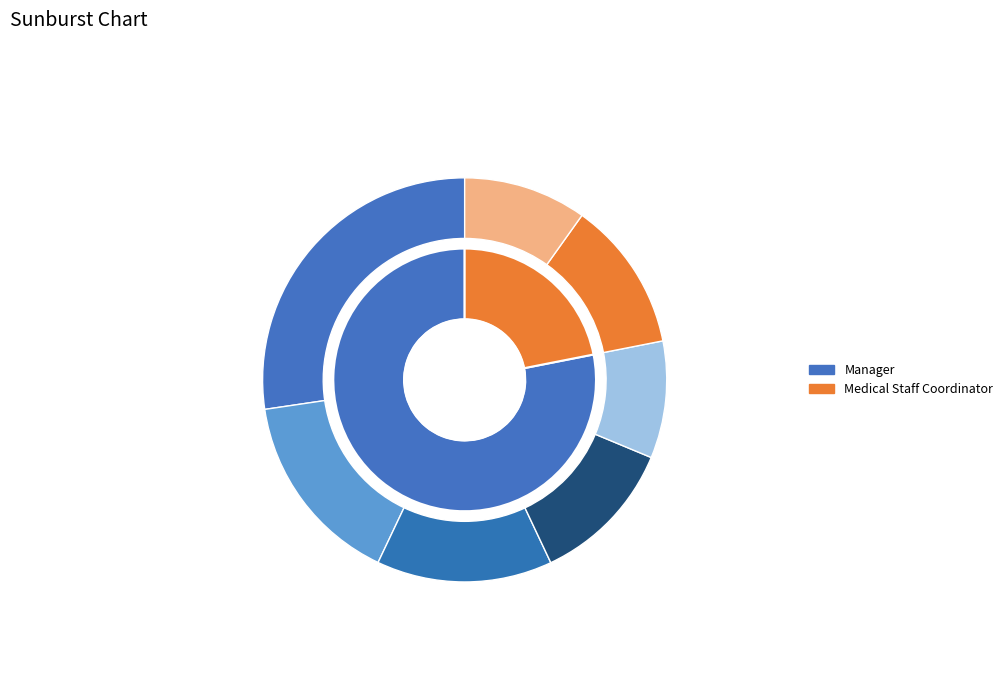

Does Medical Staff Coordinator represent more than half of the total?

No